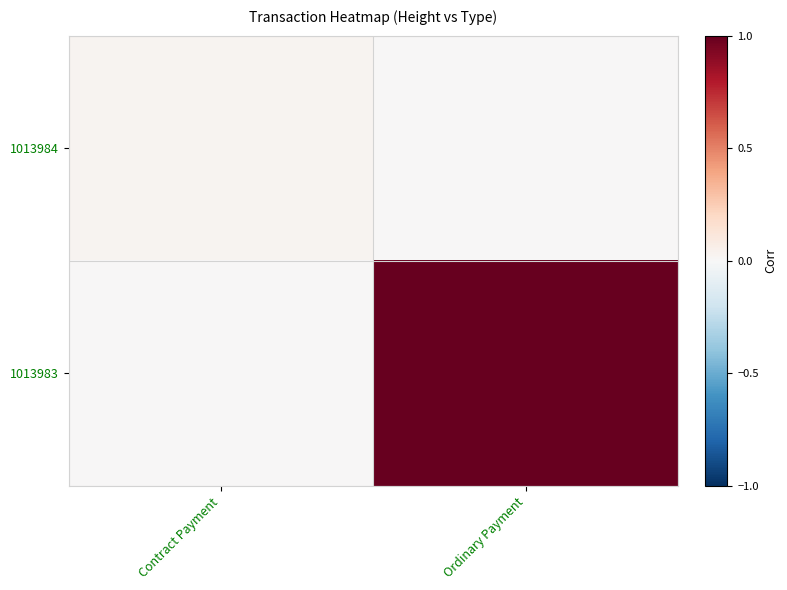

At which category is the sum across all series the highest?

Ordinary Payment